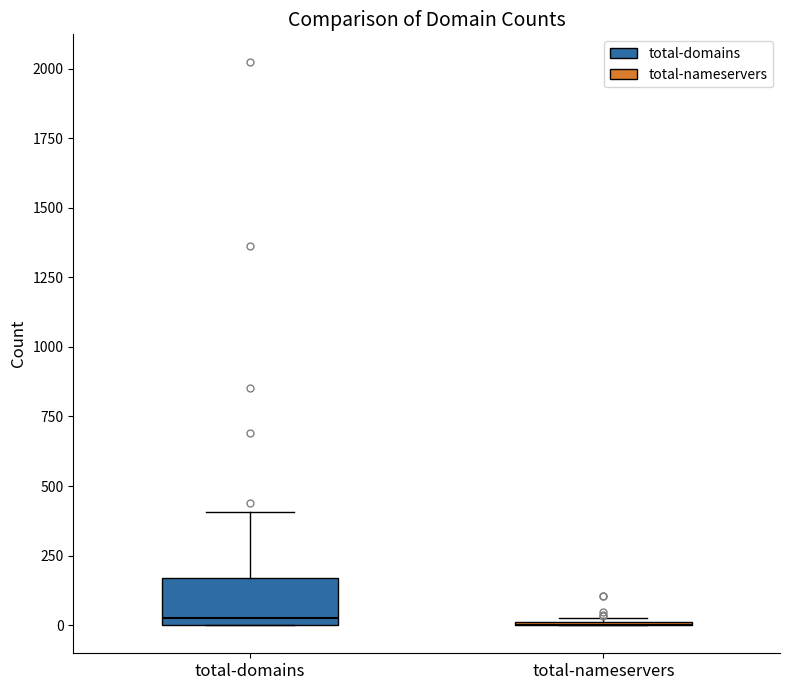

Reading left to right, transcribe this box plot: for each box, give where its median line is, the range the box spans, and where its two whiskers end, as read against the y-axis. The values are not printed on the chart, so give them approximately, as read against the axis.

total-domains: median 0 (just above the box's lower edge), box 0 to 150, whiskers 0 to 400
total-nameservers: box collapsed to a line at 0, whiskers 0 to 50